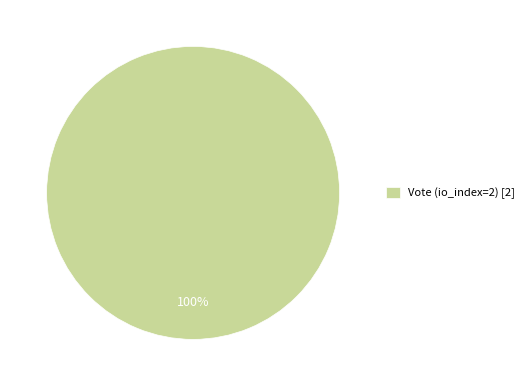

Rank the categories by value from lowest to highest.

Vote (io_index=2) [2]